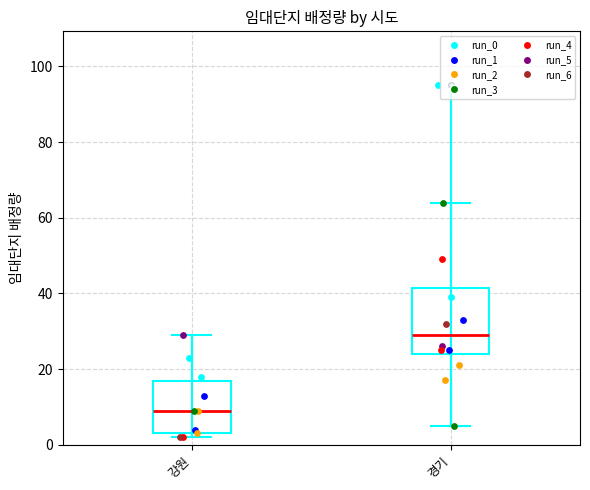

Reading left to right, read every box against the y-axis: the position of its median line, the range the box covers, and the ends of its whiskers. The values are not printed on the chart, so give them approximately, as read against the axis.

강원: median 10, box 4 to 16, whiskers 2 to 30
경기: median 30, box 24 to 42, whiskers 6 to 64